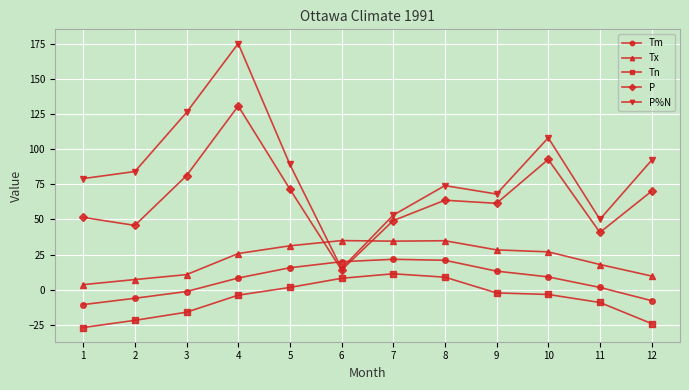

List the series in order of their peak value, lowest first.

Tn, Tm, Tx, P, P%N